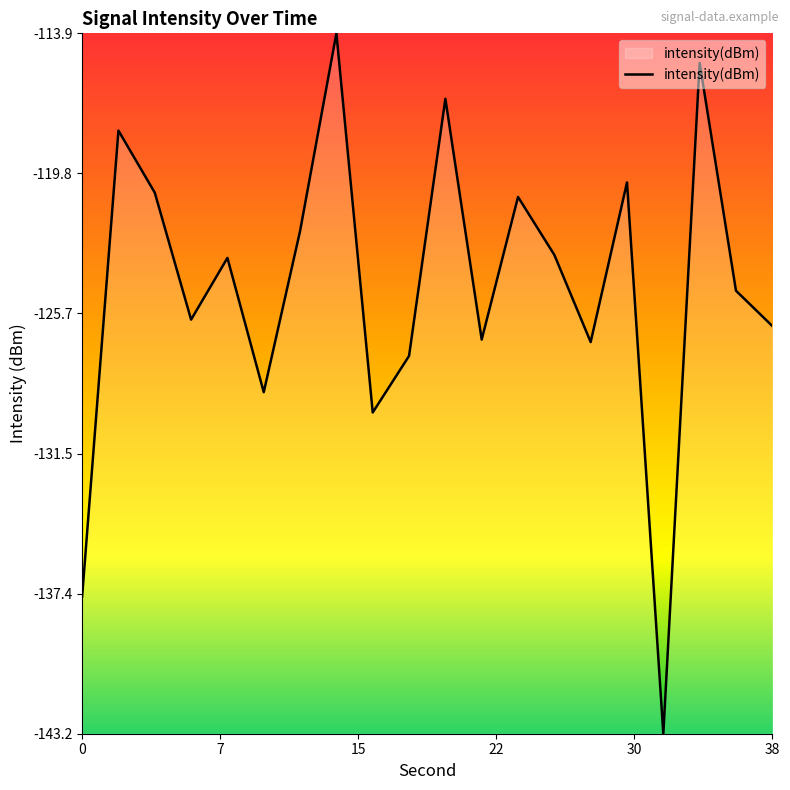

What is the minimum value shown in the chart?

-143.2